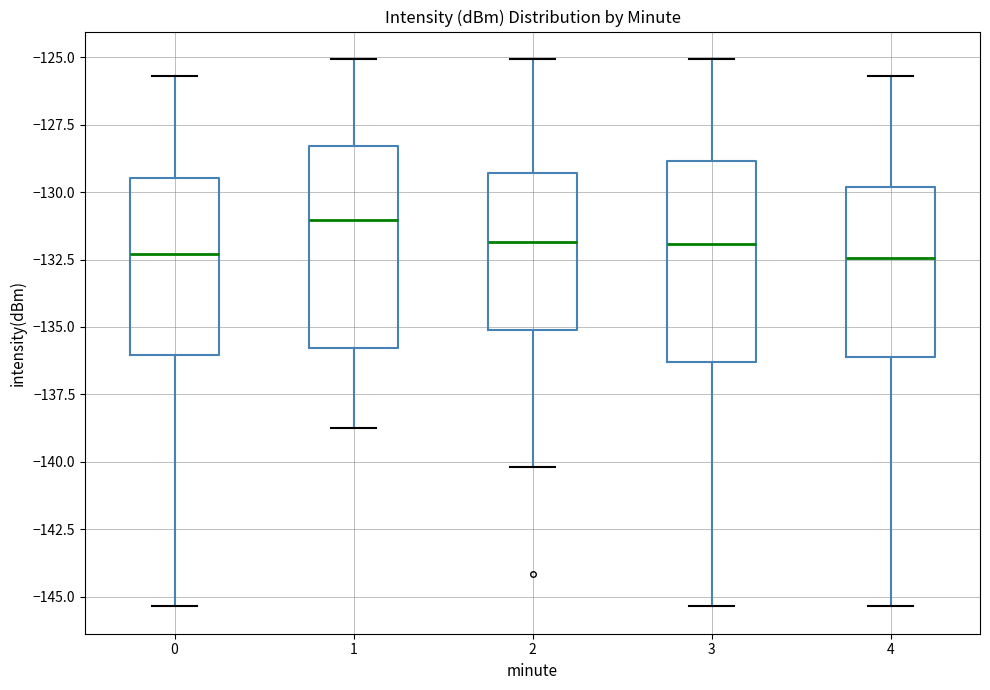

Reading left to right, read every box against the y-axis: the position of its median line, the range the box covers, and the ends of its whiskers. The values are not printed on the chart, so give them approximately, as read against the axis.

0: median -132.5, box -136.0 to -129.5, whiskers -145.5 to -125.5
1: median -131.0, box -136.0 to -128.5, whiskers -138.5 to -125.0
2: median -132.0, box -135.0 to -129.5, whiskers -140.0 to -125.0
3: median -132.0, box -136.5 to -129.0, whiskers -145.5 to -125.0
4: median -132.5, box -136.0 to -130.0, whiskers -145.5 to -125.5